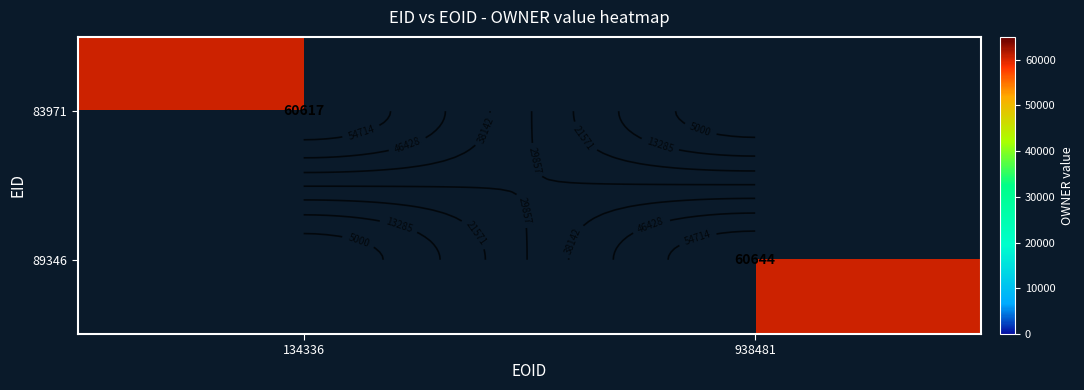

Rank the series by their maximum value, from lowest to highest.

83971, 89346